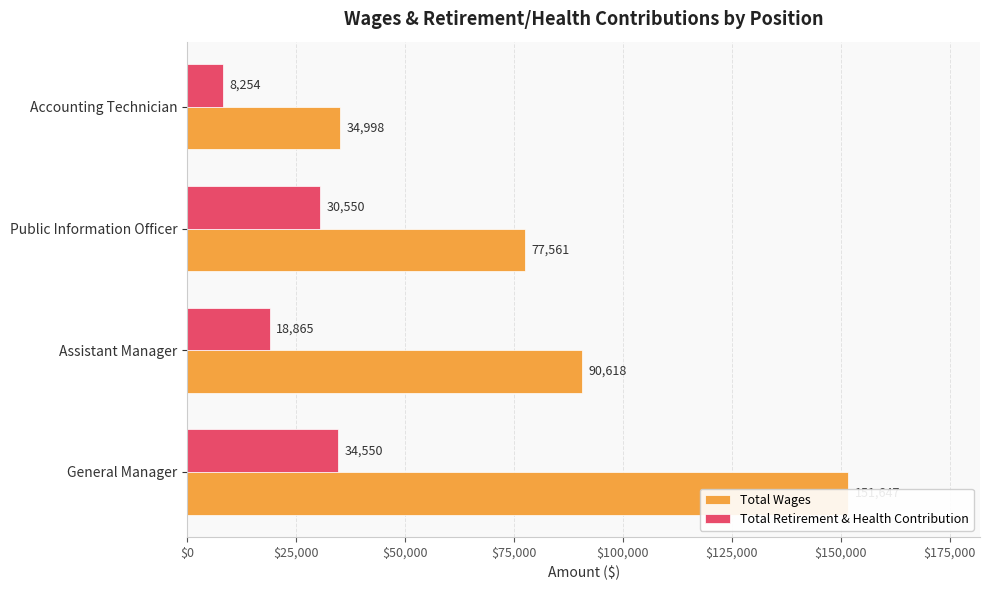

Rank the series at Assistant Manager from lowest to highest value.

Total Retirement & Health Contribution, Total Wages